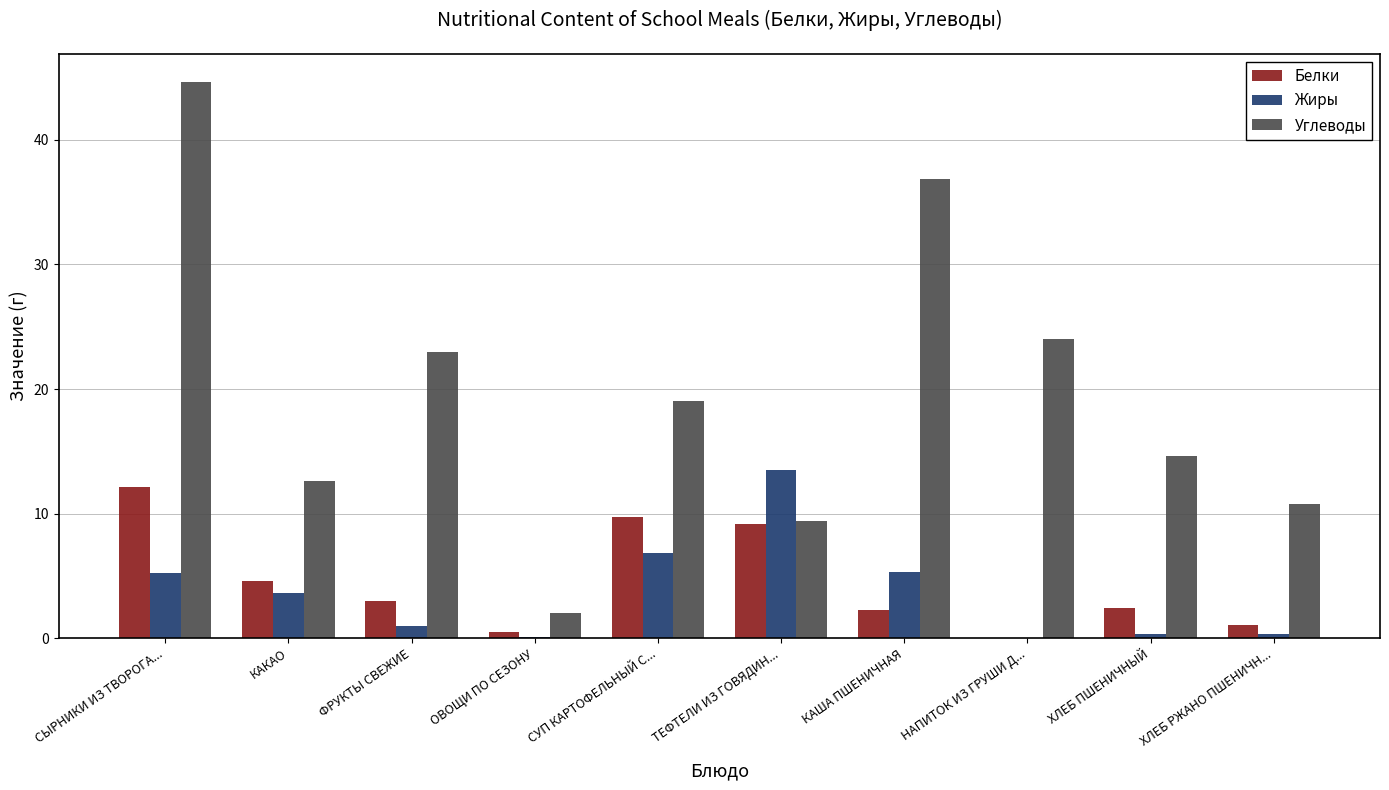

The value of Белки at ХЛЕБ ПШЕНИЧНЫЙ is 2.4. True or false?

True